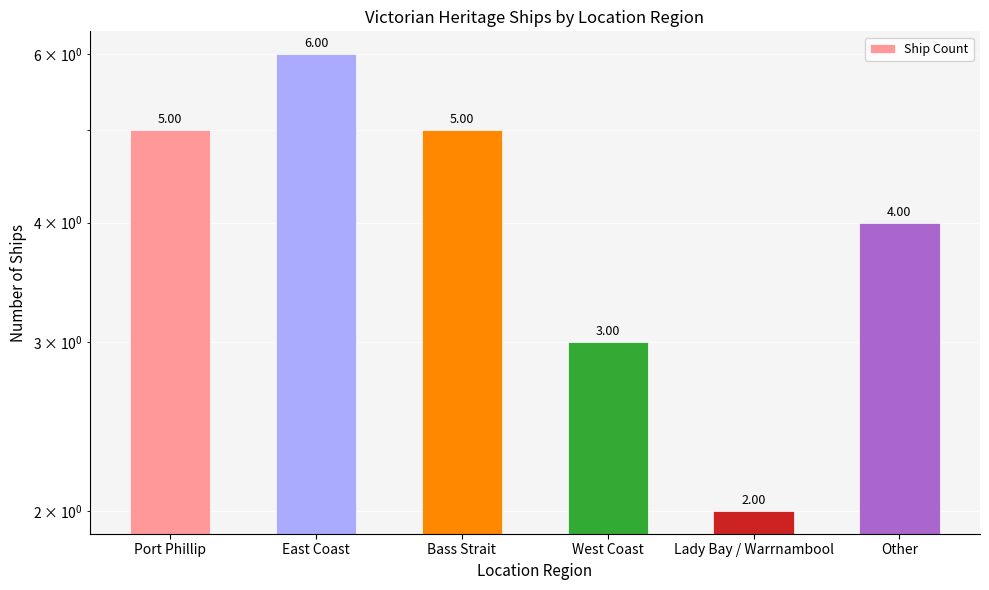

The chart shows a value of 6 at East Coast. True or false?

True